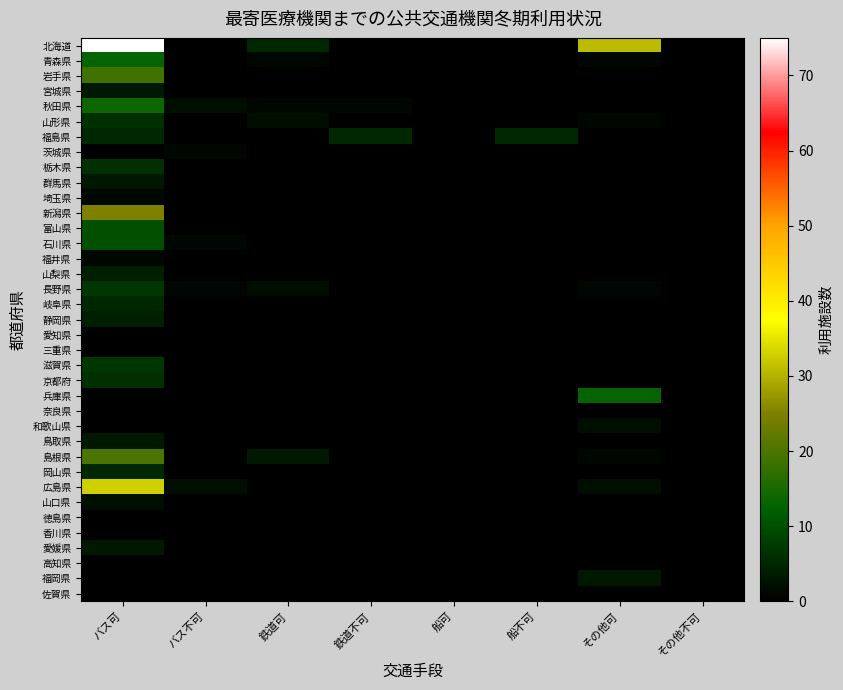

At バス不可, list the series in order from largest to smallest.

秋田県, 広島県, 茨城県, 石川県, 長野県, 北海道, 青森県, 岩手県, 宮城県, 山形県, 福島県, 栃木県, 群馬県, 埼玉県, 新潟県, 富山県, 福井県, 山梨県, 岐阜県, 静岡県, 愛知県, 三重県, 滋賀県, 京都府, 兵庫県, 奈良県, 和歌山県, 鳥取県, 島根県, 岡山県, 山口県, 徳島県, 香川県, 愛媛県, 高知県, 福岡県, 佐賀県